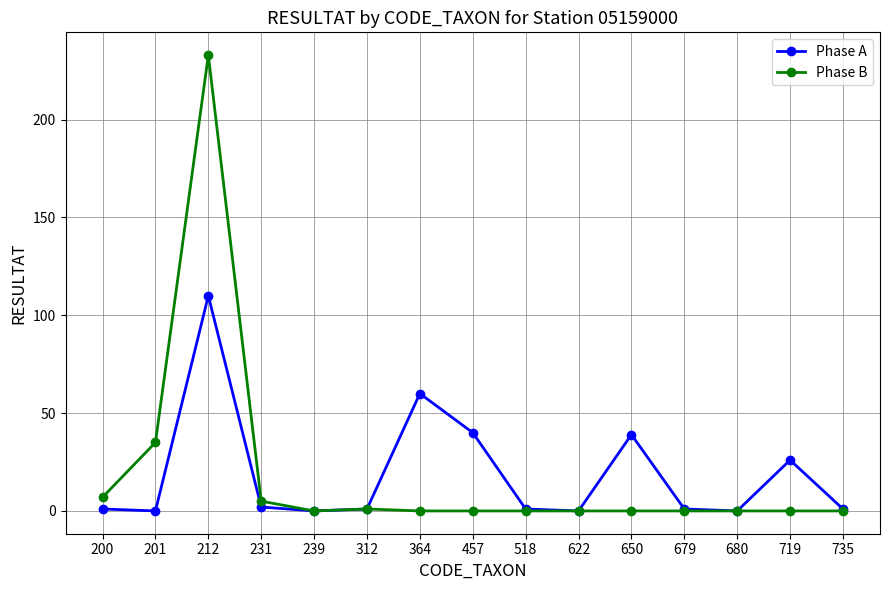

Is the value of Phase A at 650 greater than the value of Phase B at 679?

Yes